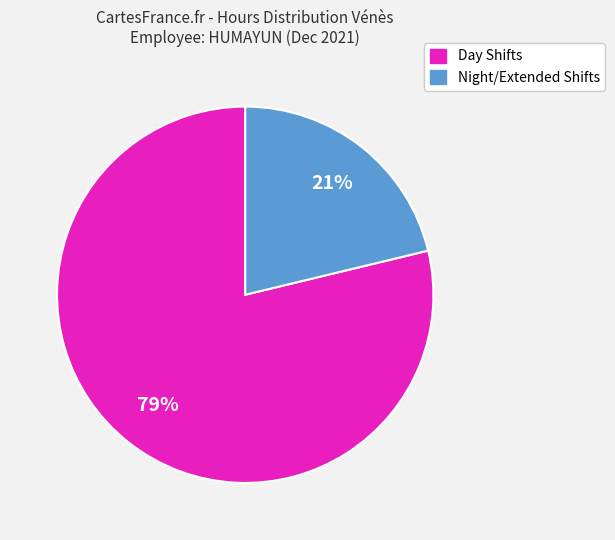

Combined, do Night/Extended Shifts and Day Shifts account for over 50%?

Yes